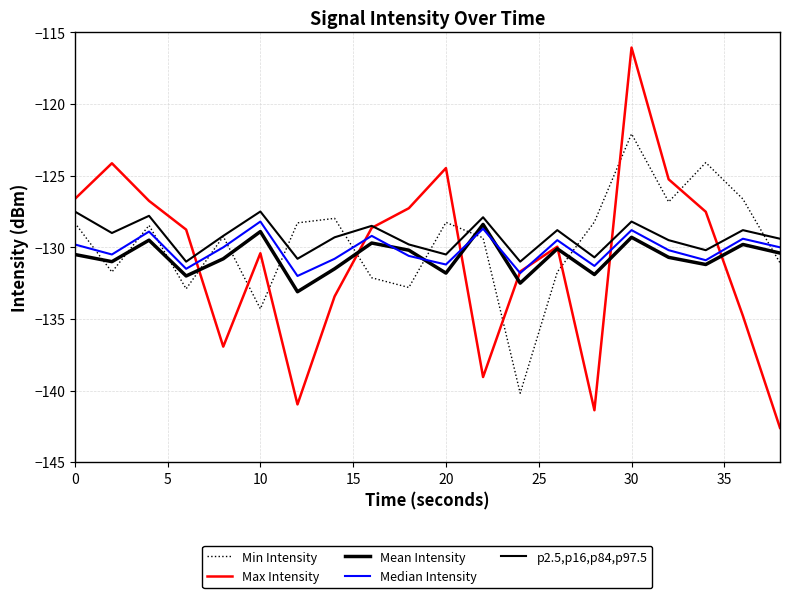

True or false: Min Intensity and Mean Intensity cross at least once.

True